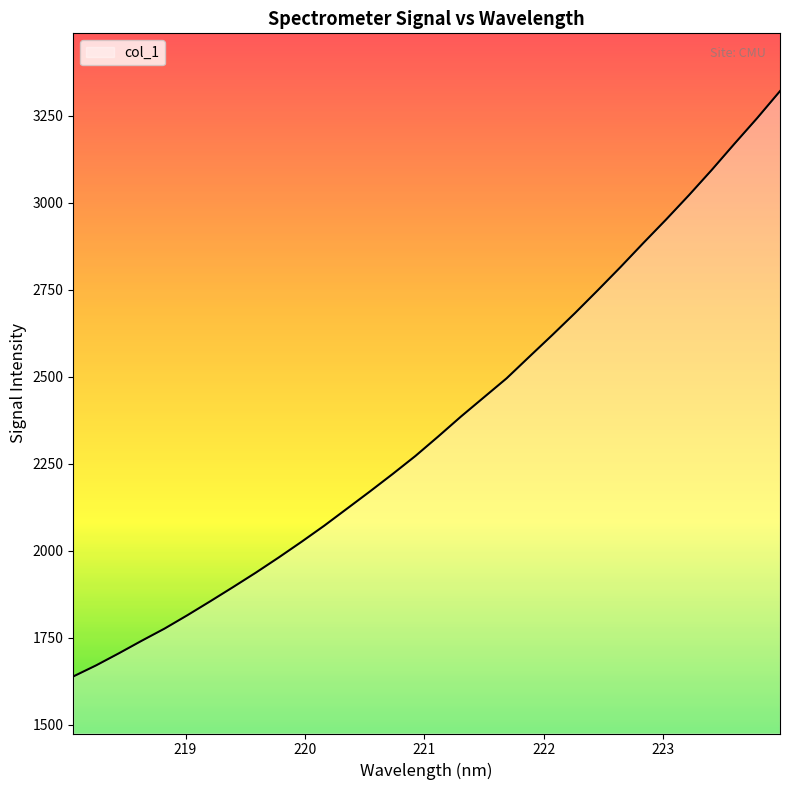

What is the average value?

2364.6